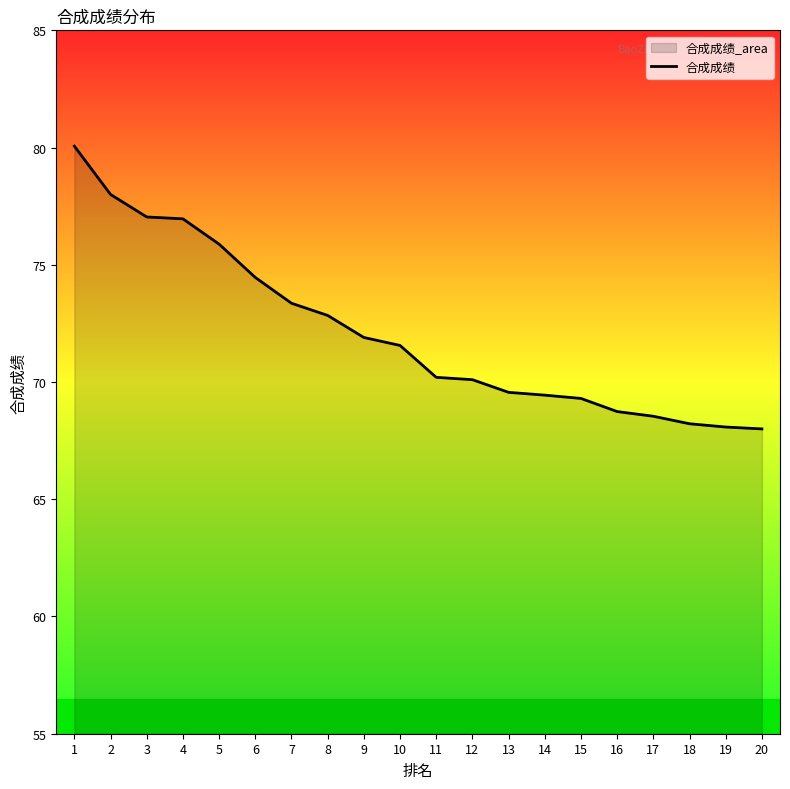

What is the change in value from 18 to 20?

-0.2